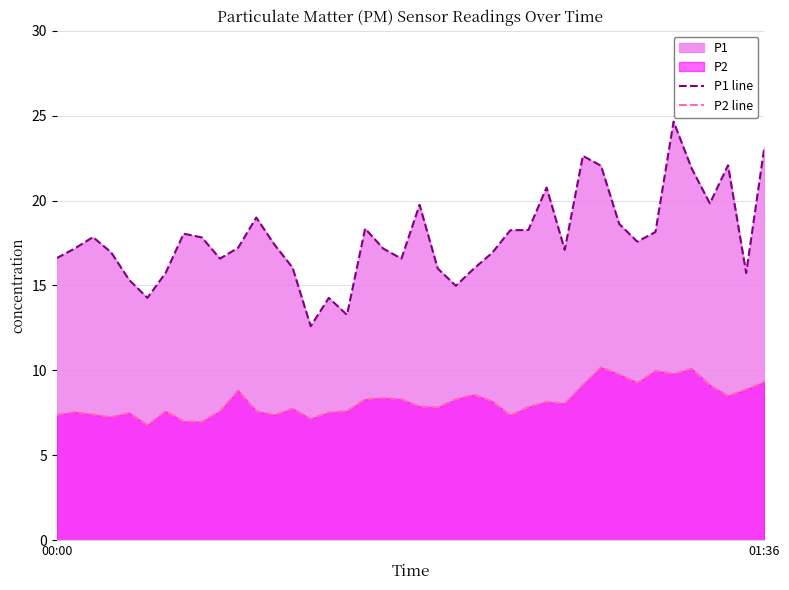

Rank the series by their average value, from highest to lowest.

P1 line, P2 line